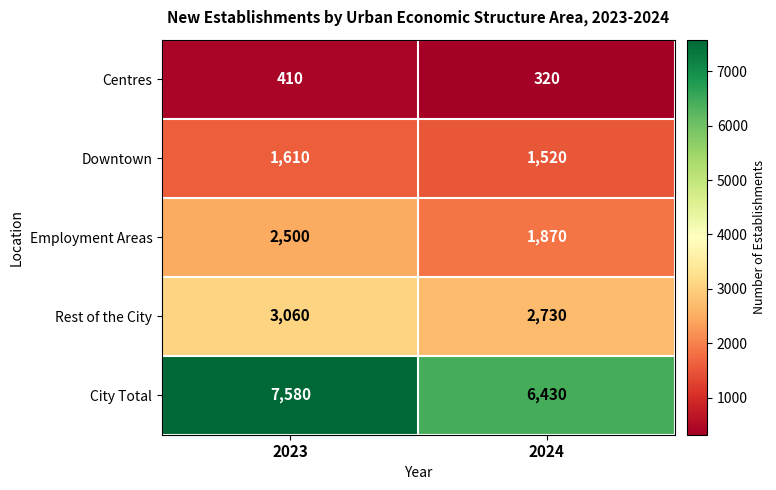

Reading left to right, transcribe all the data shown in this chart.

Centres: 2023=410	2024=320
Downtown: 2023=1610	2024=1520
Employment Areas: 2023=2500	2024=1870
Rest of the City: 2023=3060	2024=2730
City Total: 2023=7580	2024=6430